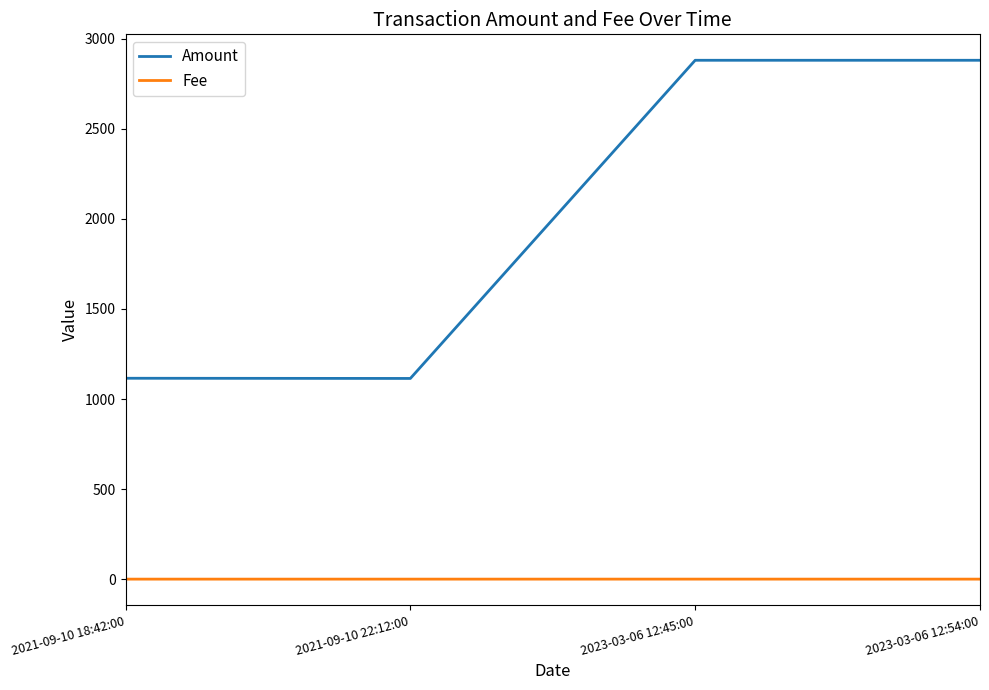

How many Fee values are between 0 and 1?

4